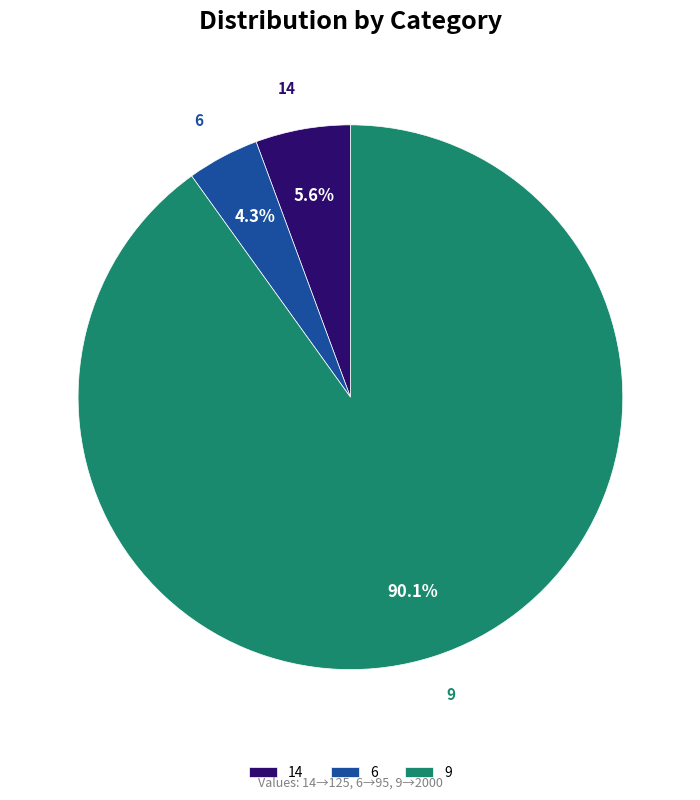

What is the smallest slice in the pie chart?

6